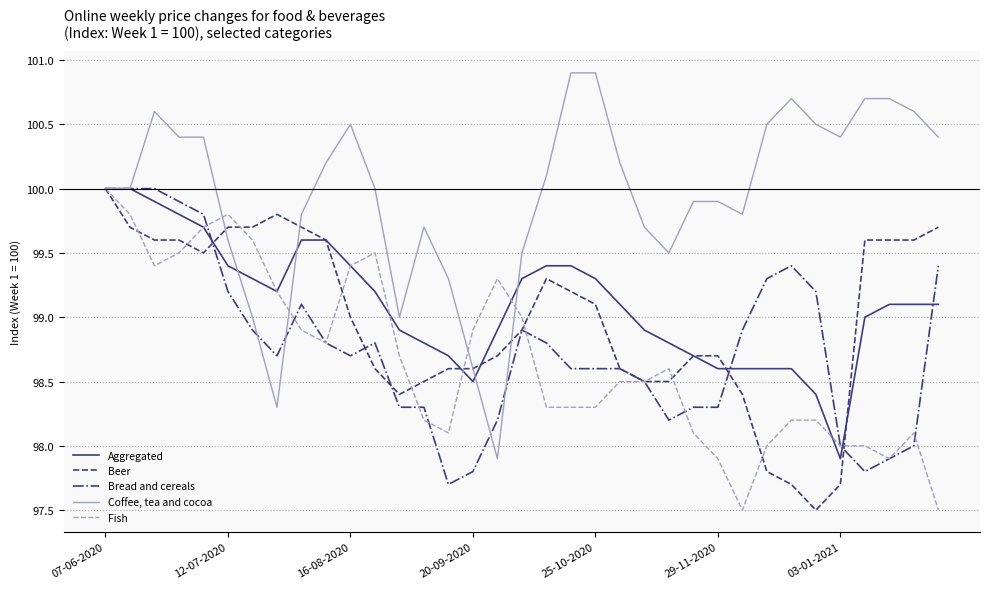

What is the maximum value shown in the chart?

100.9